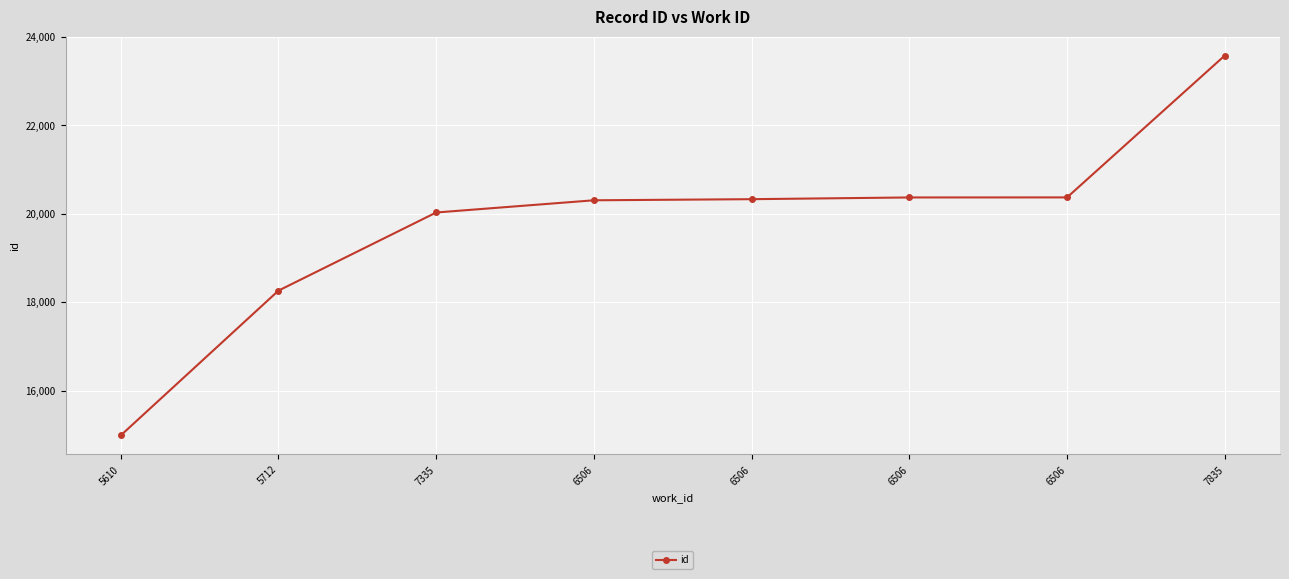

How many data points are less than 20326?

4